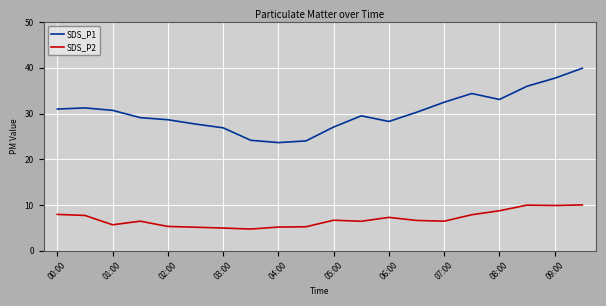

List the series in order of their peak value, highest first.

SDS_P1, SDS_P2